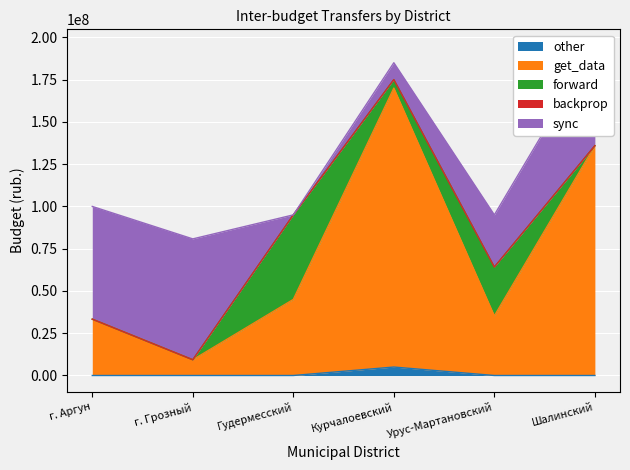

Which category has the highest value in the other series?

Курчалоевский